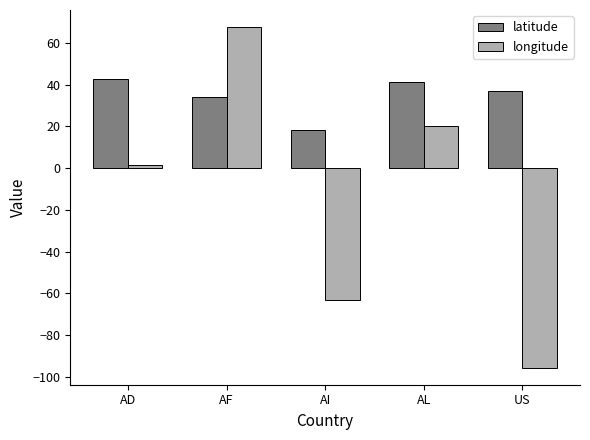

At which category is the sum across all series the highest?

AF